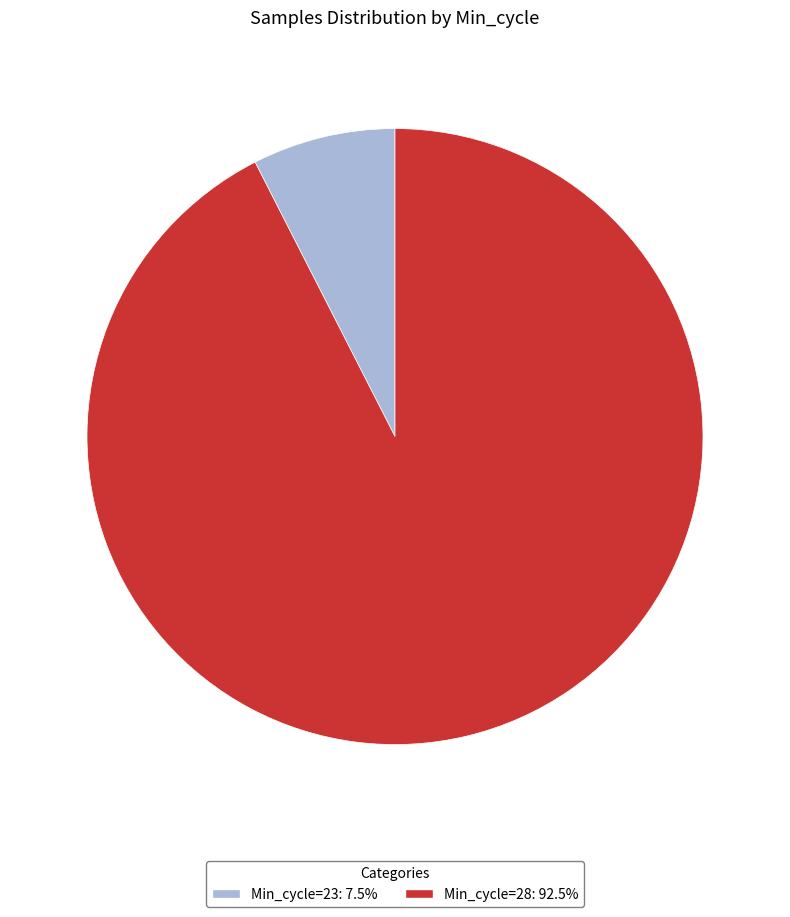

Does any single category account for the majority?

Yes